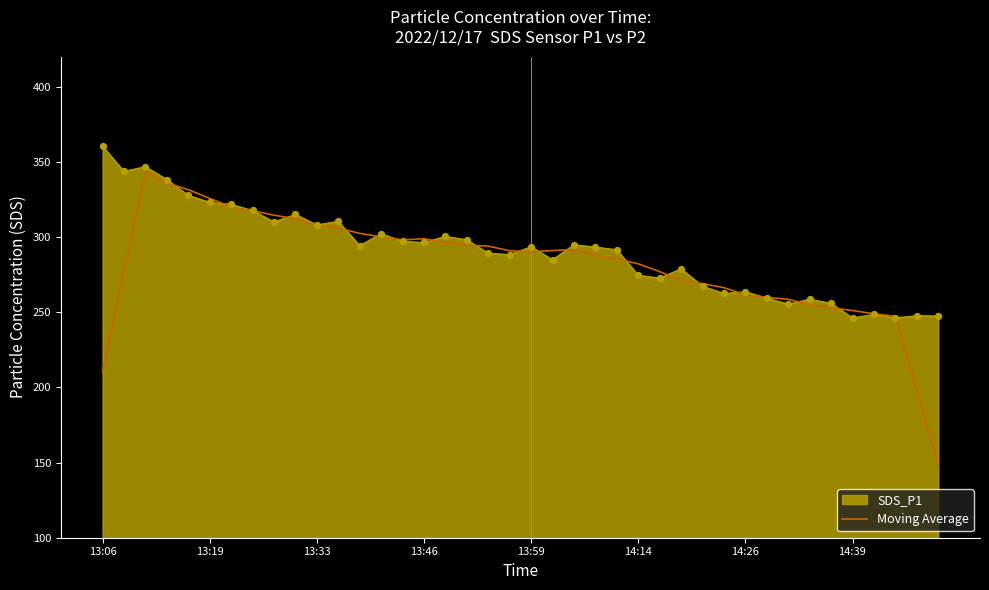

Which series has the largest range (max minus min)?

Moving Average